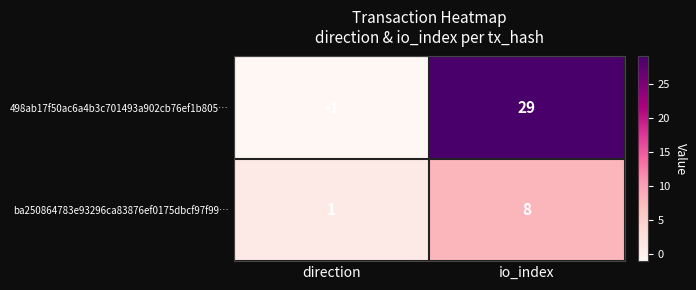

At which category is the sum across all series the highest?

io_index